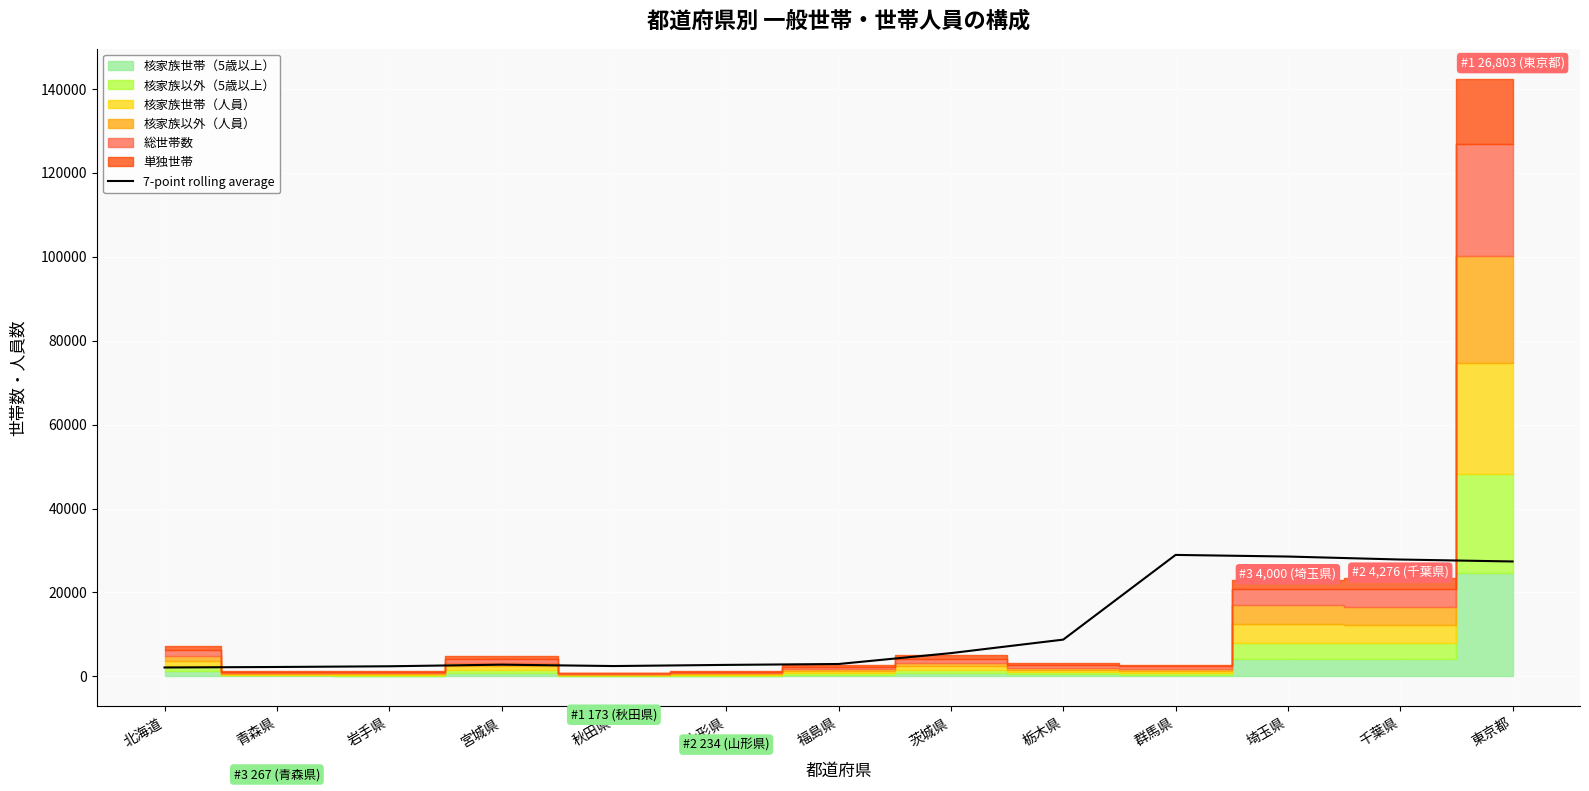

What is the label of the 8th point from the left?

茨城県